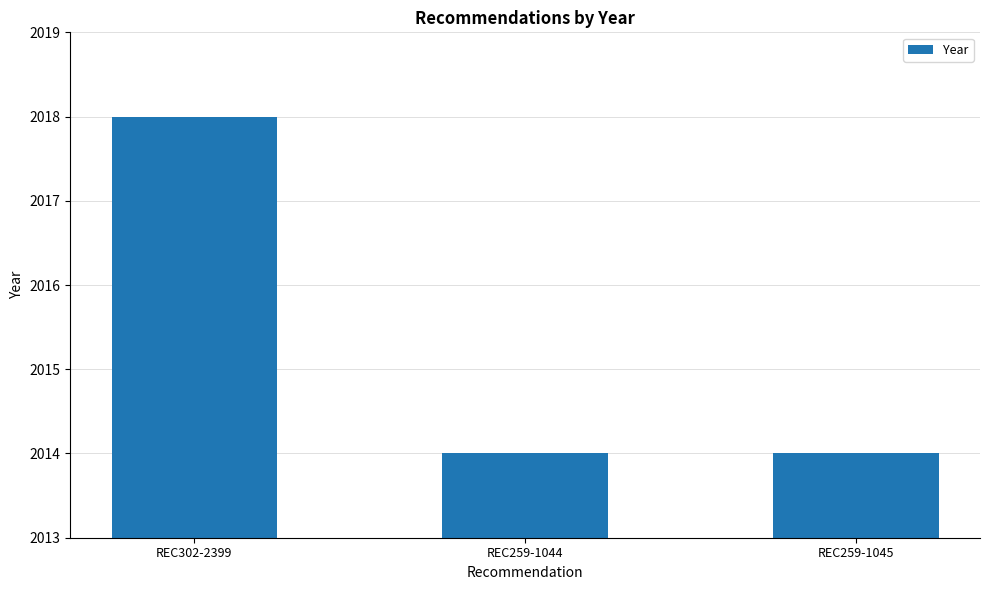

Count the number of data series in this chart.

1